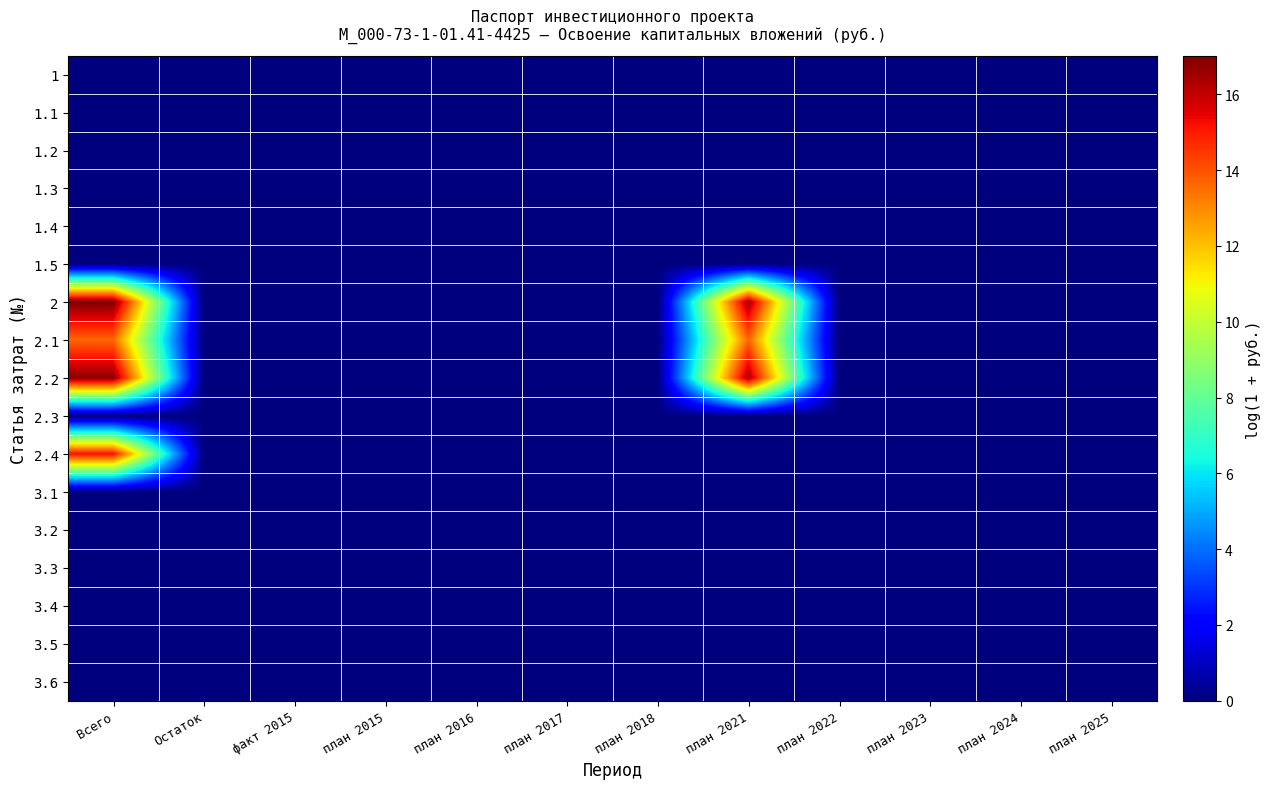

Rank the series by their maximum value, from highest to lowest.

2, 2.2, 2.4, 2.1, 1, 1.1, 1.2, 1.3, 1.4, 1.5, 2.3, 3.1, 3.2, 3.3, 3.4, 3.5, 3.6